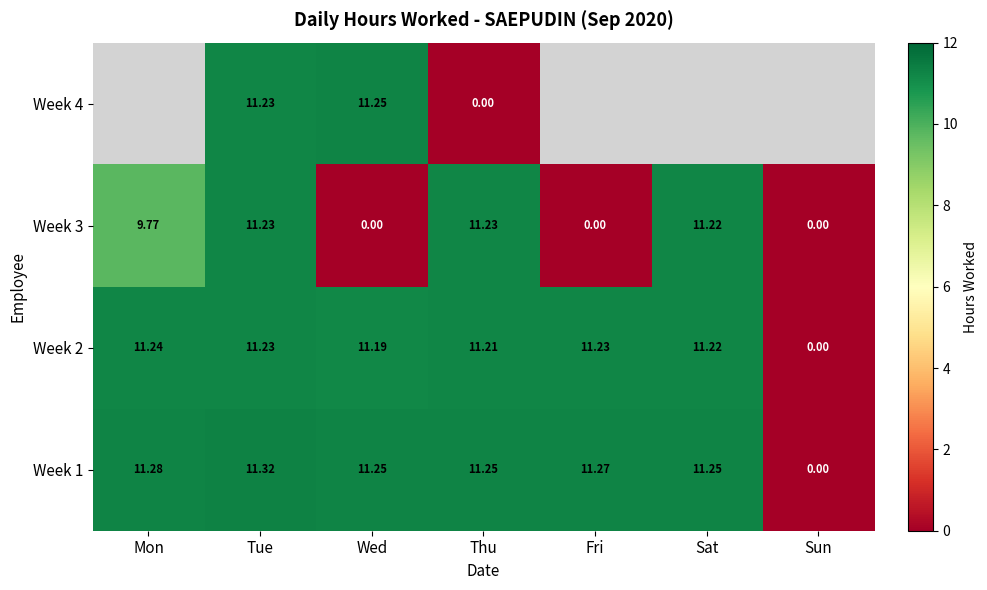

Which category has the lowest value in the Week 2 series?

Sun